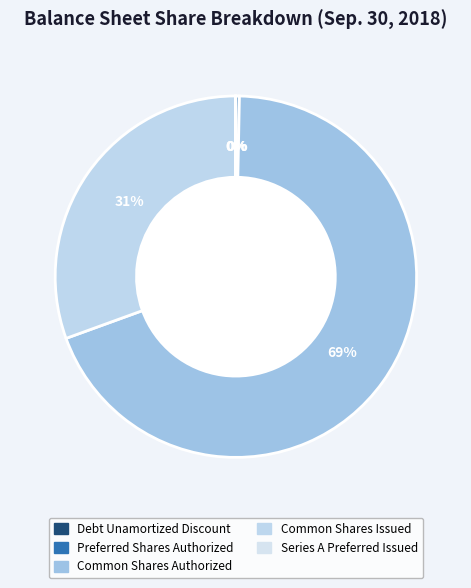

What is the change in value from Debt Unamortized Discount to Common Shares Issued?

+882512988